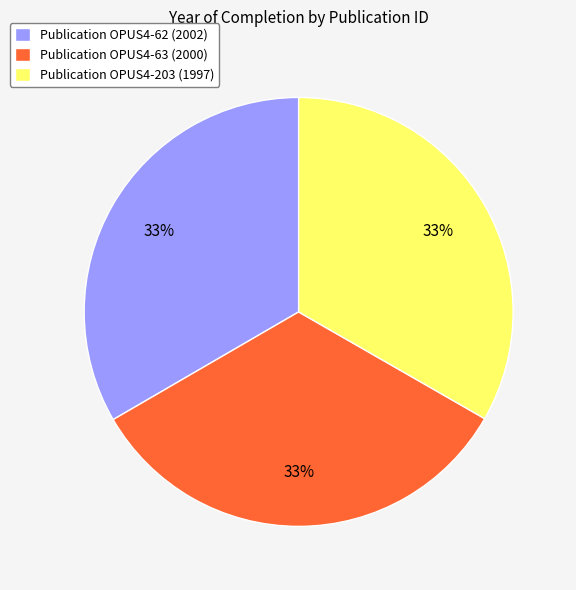

How many segments does this pie chart have?

3